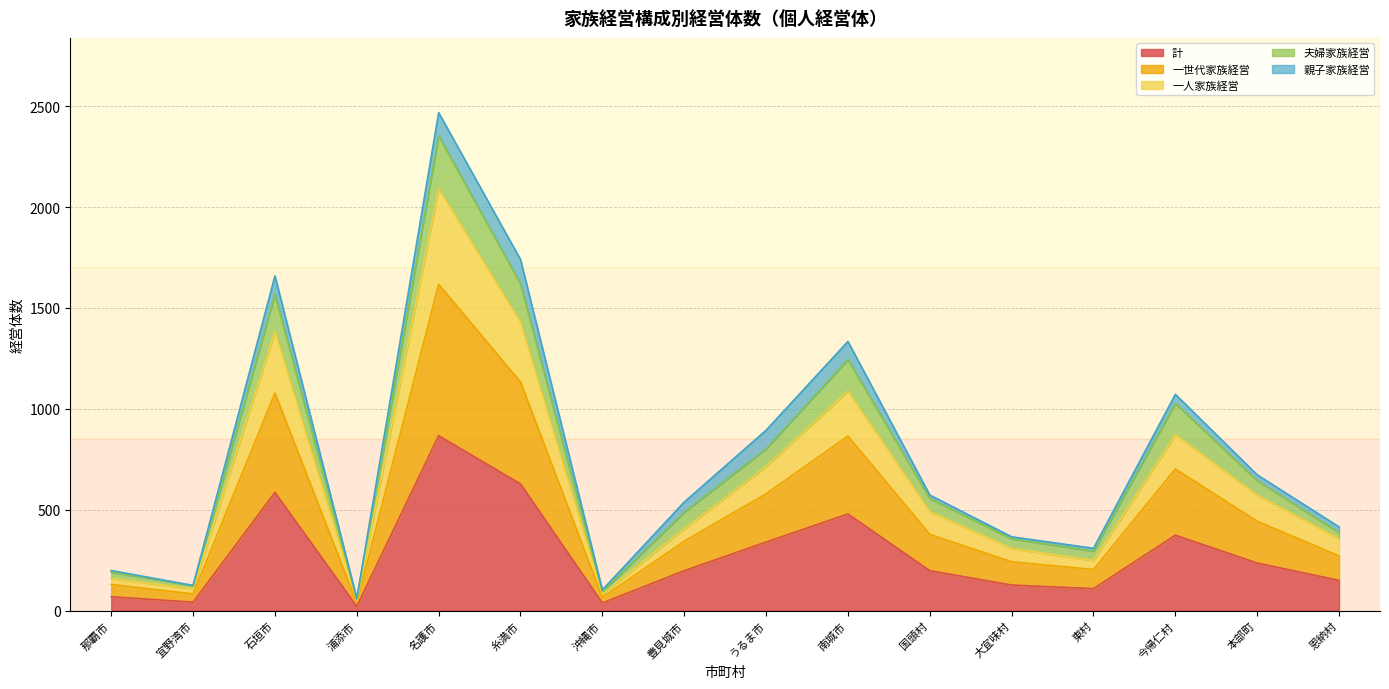

What is the label of the 9th point from the right?

豊見城市